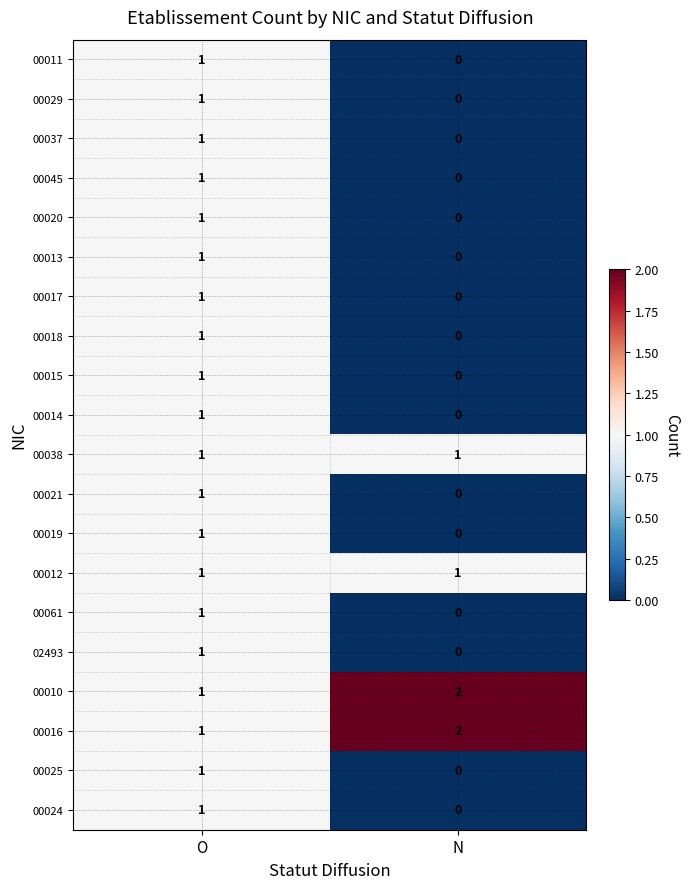

How many values in the 00045 series are below 1?

1